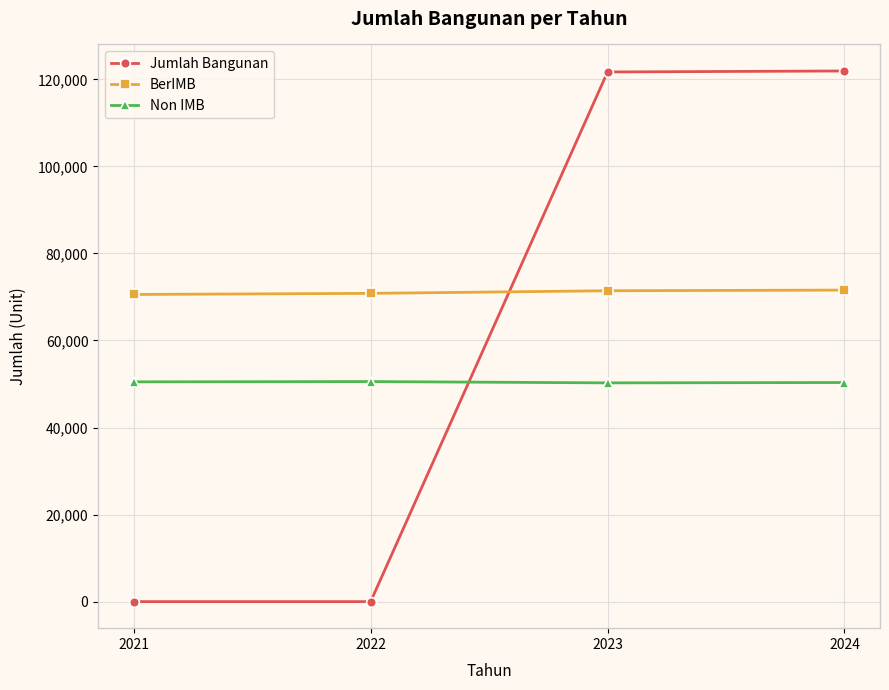

List the series in order of their overall mean, lowest first.

Non IMB, Jumlah Bangunan, BerIMB